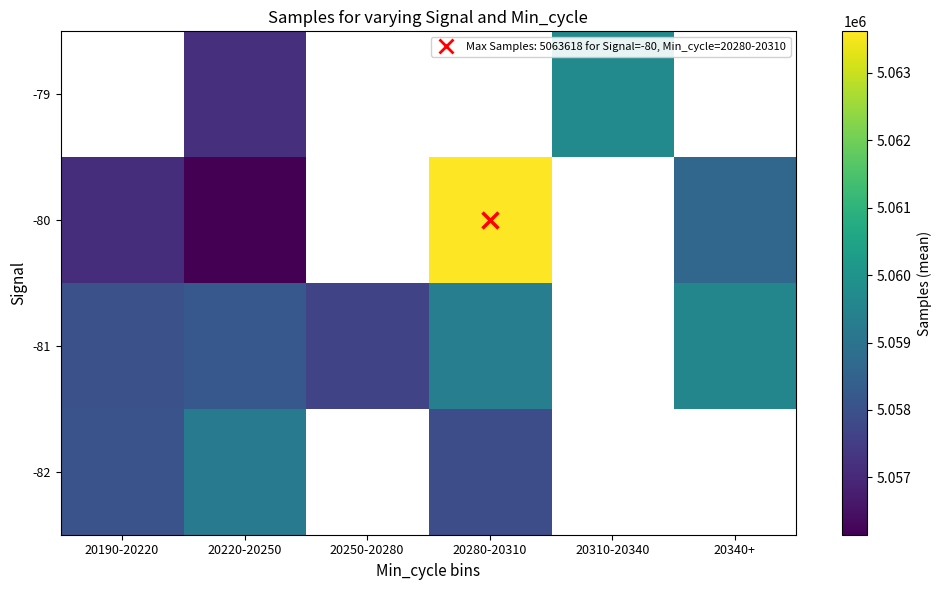

How many values in -82 are above zero?

3